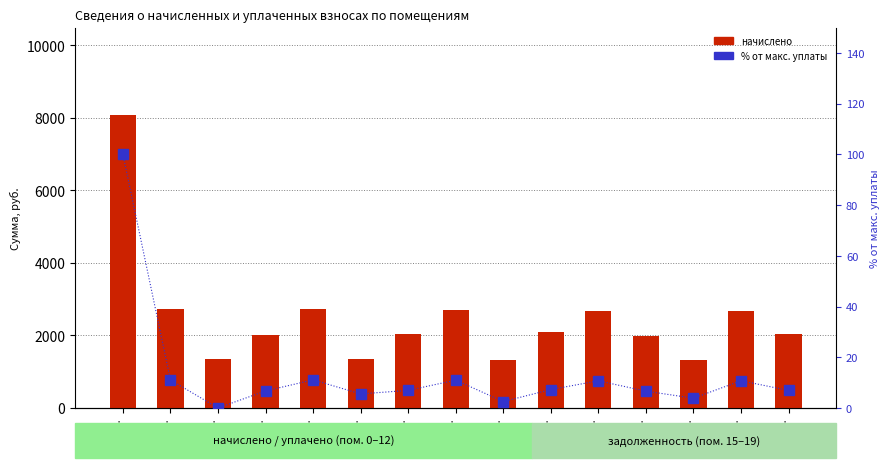

How many data points in % от макс. уплаты are above 6?

11